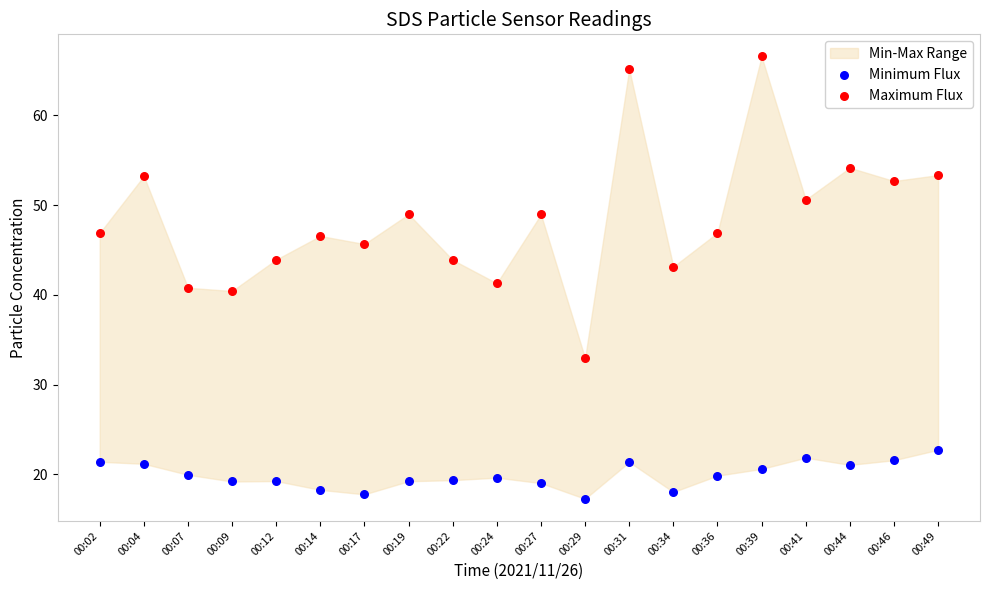

Which series reaches the maximum Y coordinate?

Maximum Flux